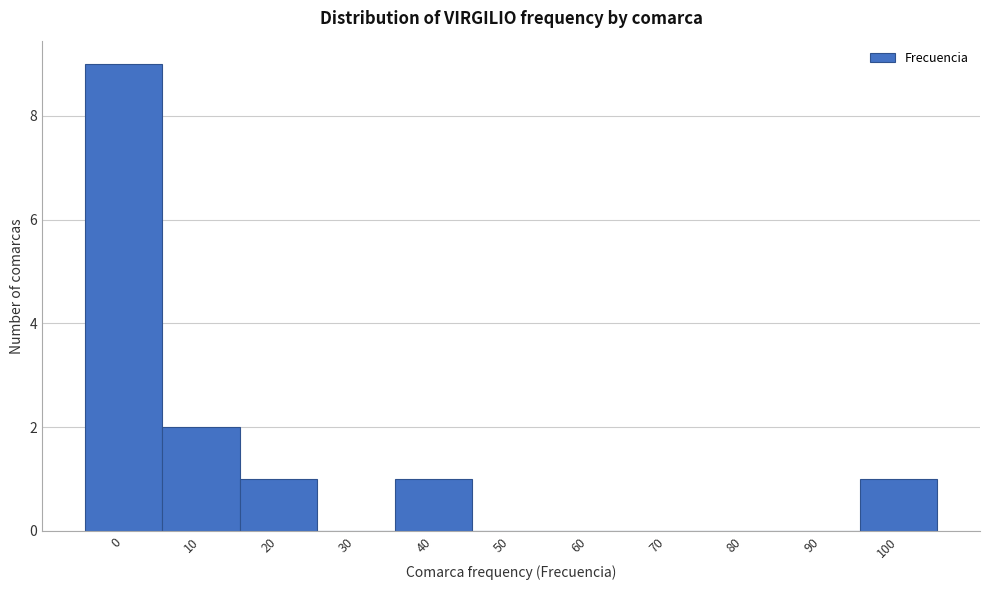

Reading right to left, transcribe all the data shown in this chart.

100=1	90=0	80=0	70=0	60=0	50=0	40=1	30=0	20=1	10=2	0=9